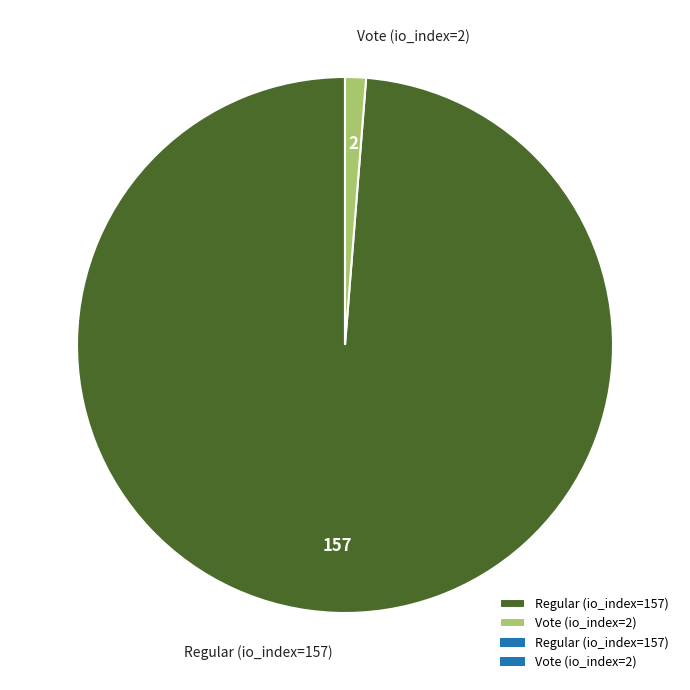

Which slice represents more than half of the pie?

Regular (io_index=157)